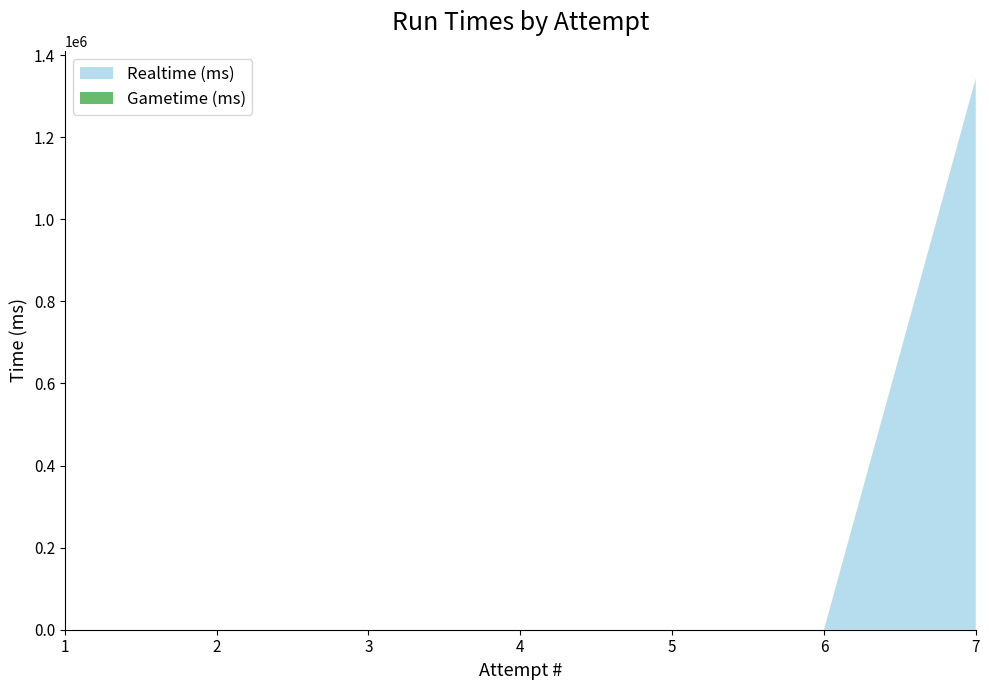

Reading left to right, what are all the values shown in this chart?

Realtime (ms): 0	0	0	0	0	0	1343174
Gametime (ms): 0	0	0	0	0	0	0